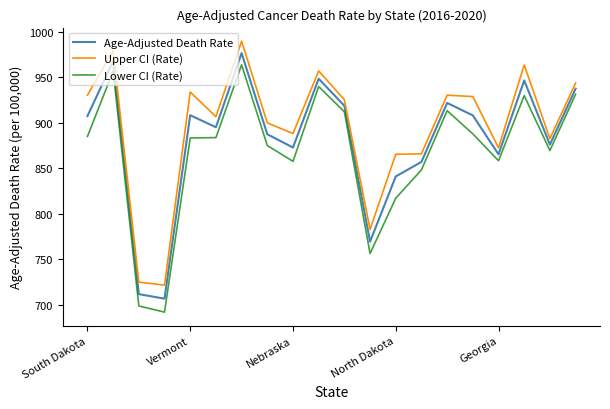

What is the highest value of the Age-Adjusted Death Rate series?

976.4